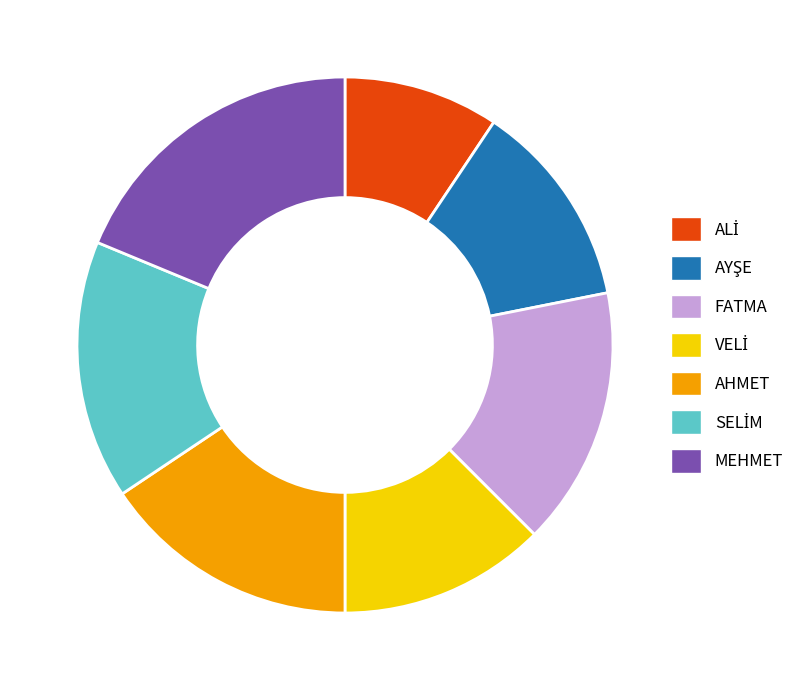

Which category has the biggest portion of the pie?

MEHMET